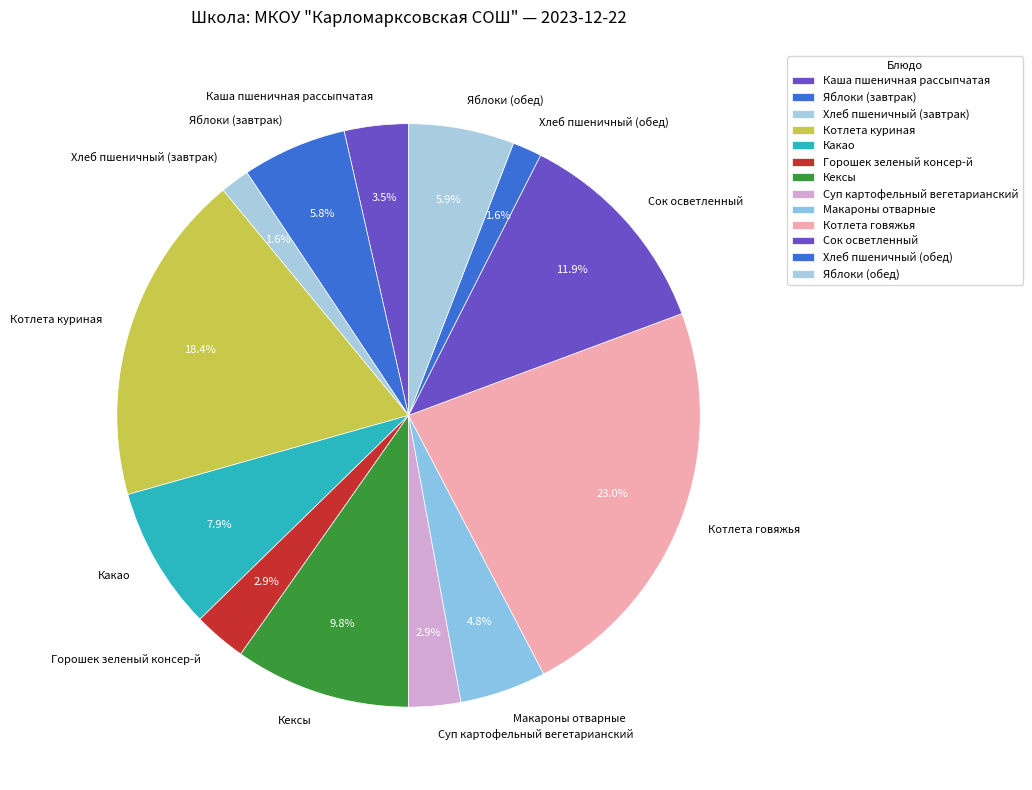

Which has a higher value, Яблоки (завтрак) or Сок осветленный?

Сок осветленный